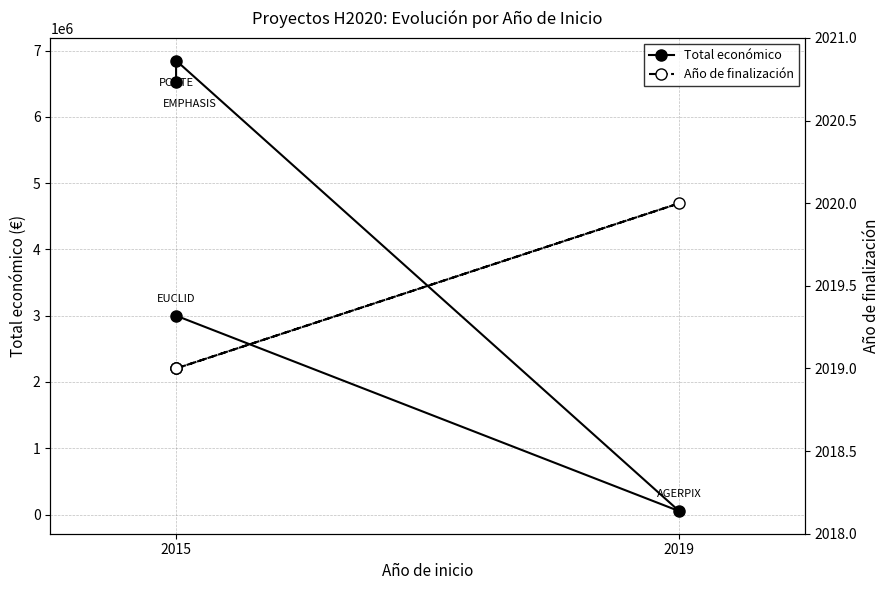

Which series has the largest total across all categories?

Total económico